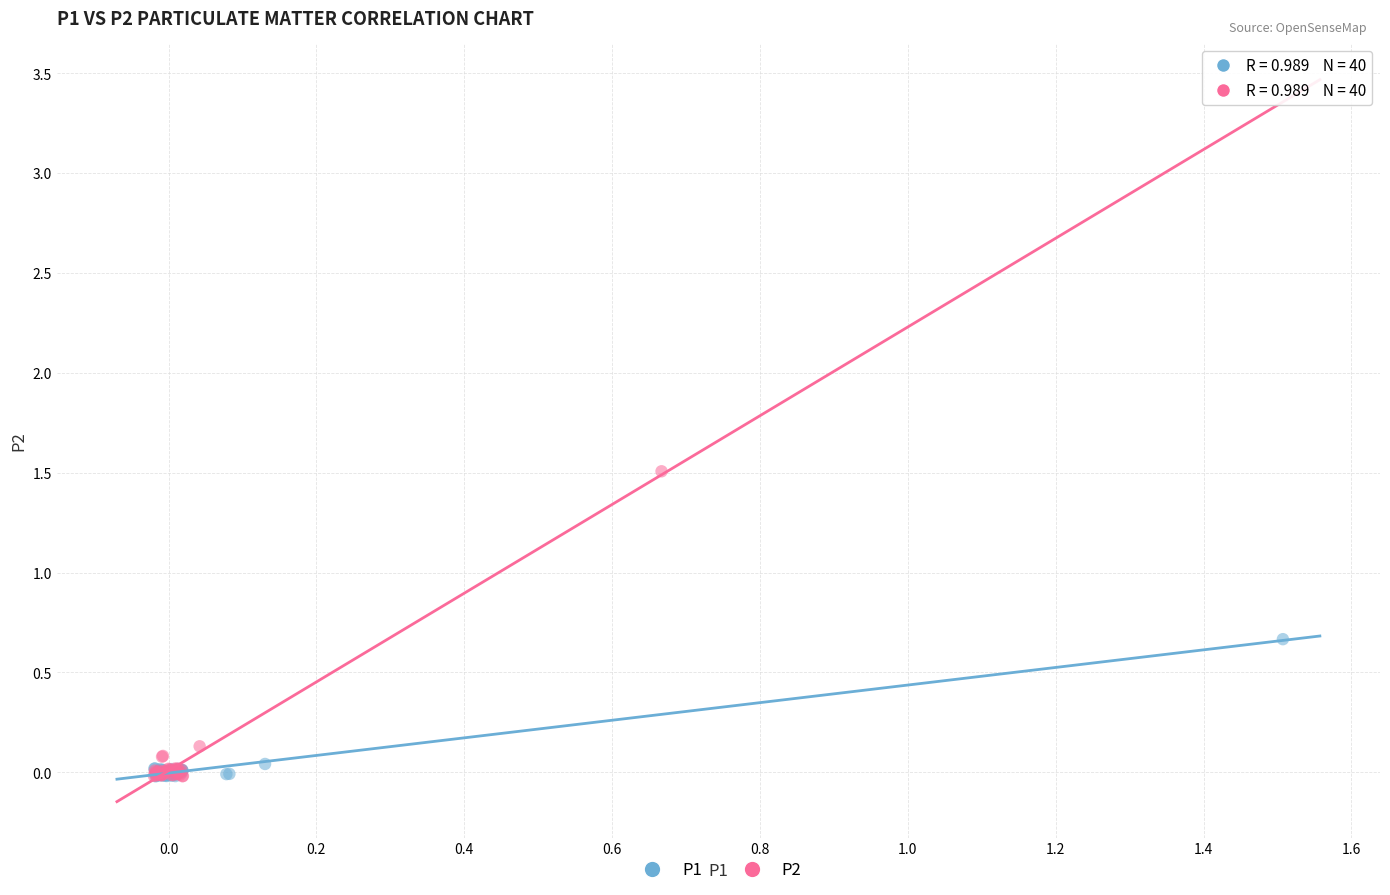

Which series contains the highest Y value?

P2